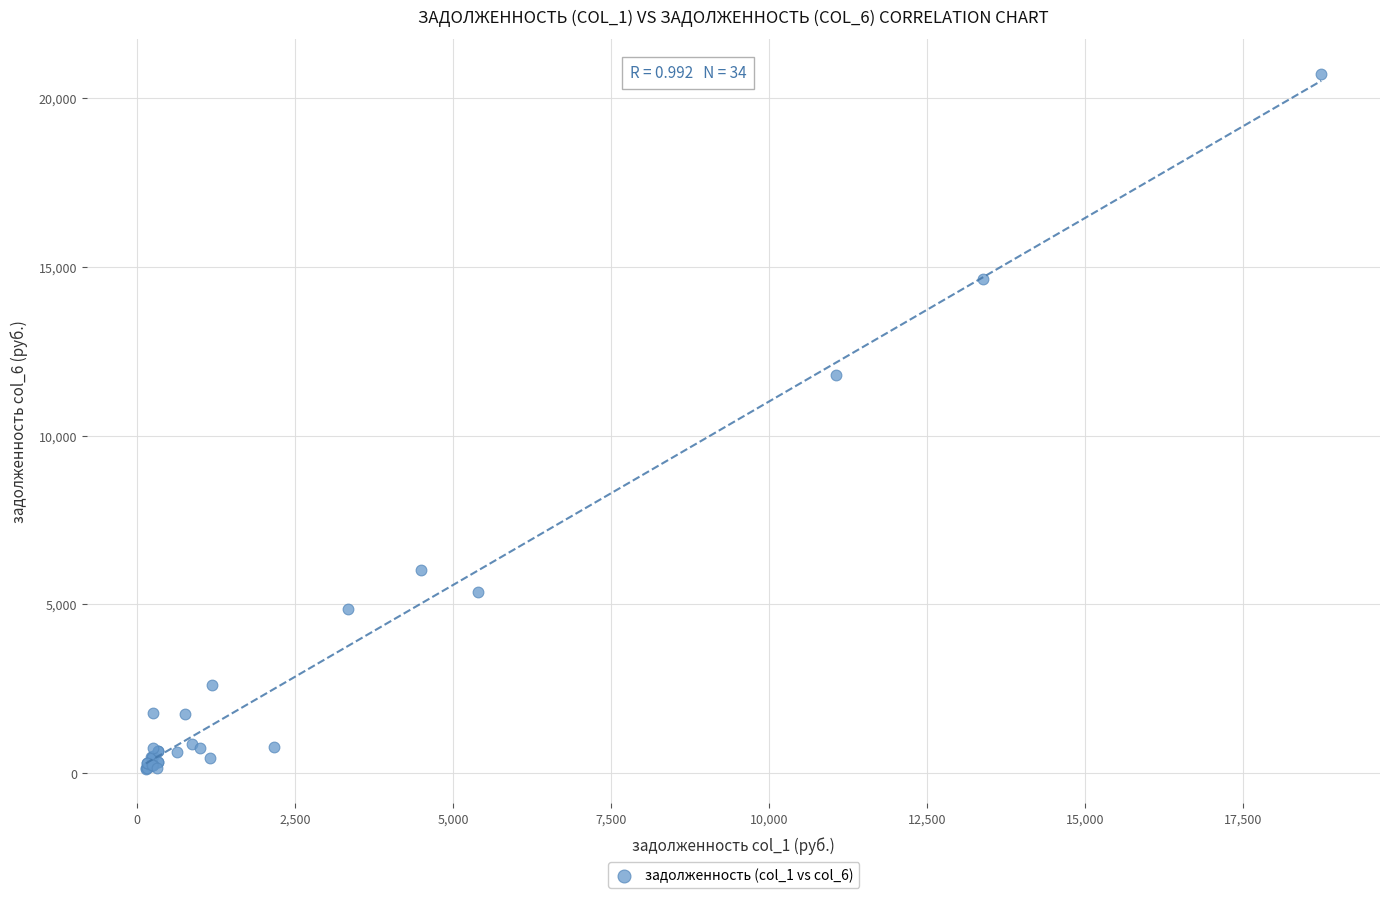

What Y value in the scatter plot is closest to 10423?

11797.2